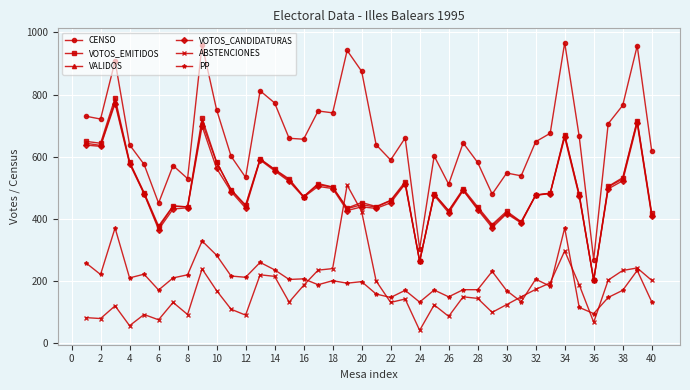

What is the maximum value for VALIDOS?

778